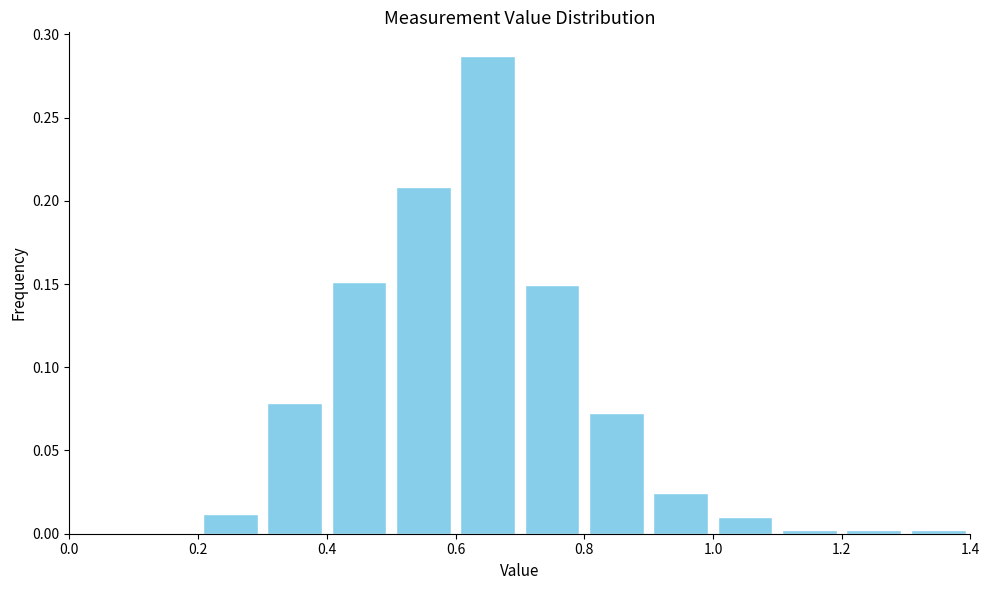

Reading left to right, list every bar in this chart as the range it spans on the x-axis followed by its height. The values are not printed on the chart, so give them approximately, as read against the axis.

0.0 to 0.1: 0
0.1 to 0.2: 0
0.2 to 0.3: 0.010
0.3 to 0.4: 0.080
0.4 to 0.5: 0.150
0.5 to 0.6: 0.210
0.6 to 0.7: 0.285
0.7 to 0.8: 0.150
0.8 to 0.9: 0.075
0.9 to 1.0: 0.025
1.0 to 1.1: 0.010
1.1 to 1.2: under 0.005
1.2 to 1.3: under 0.005
1.3 to 1.4: under 0.005